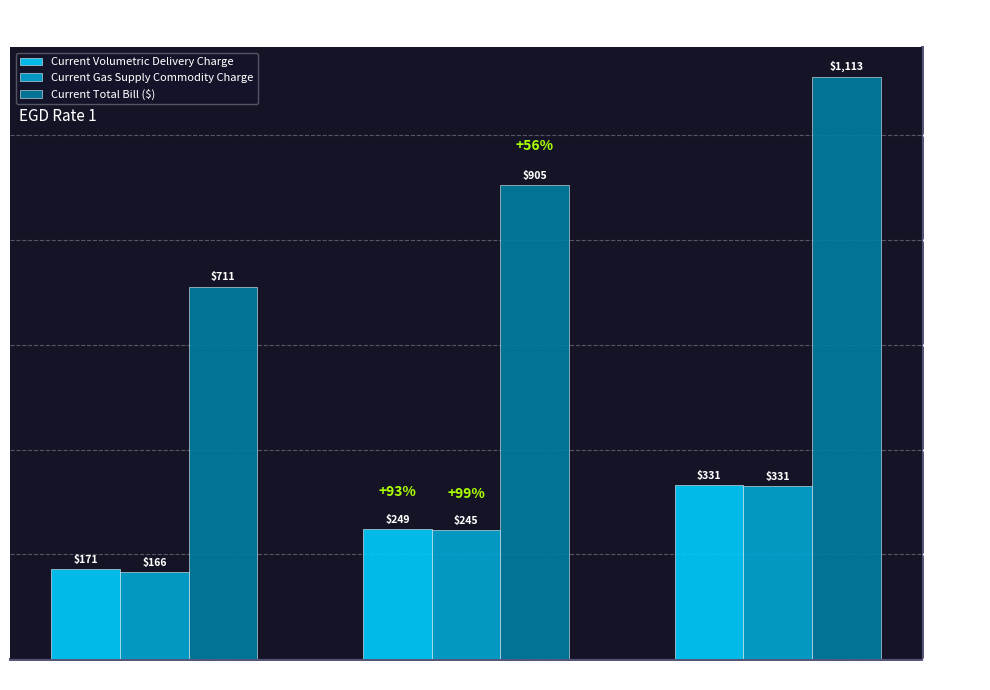

How many bars are there in each group?

3